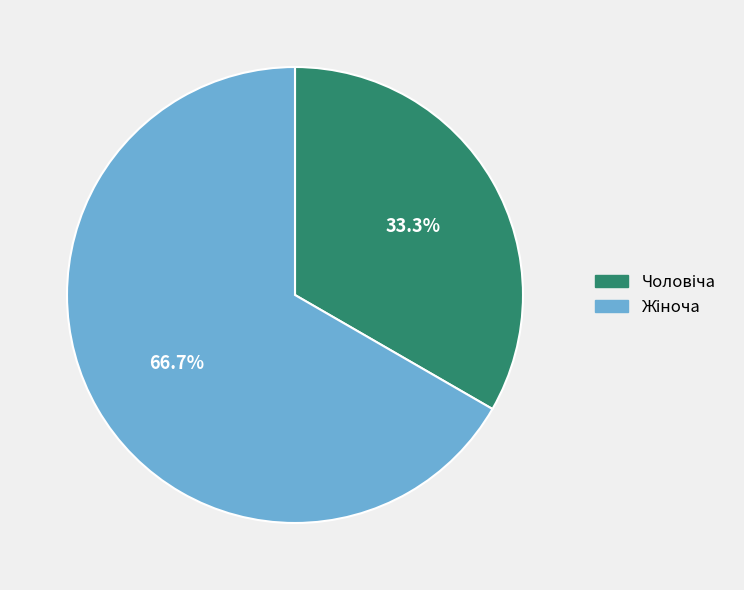

Is there a majority slice in this chart?

Yes